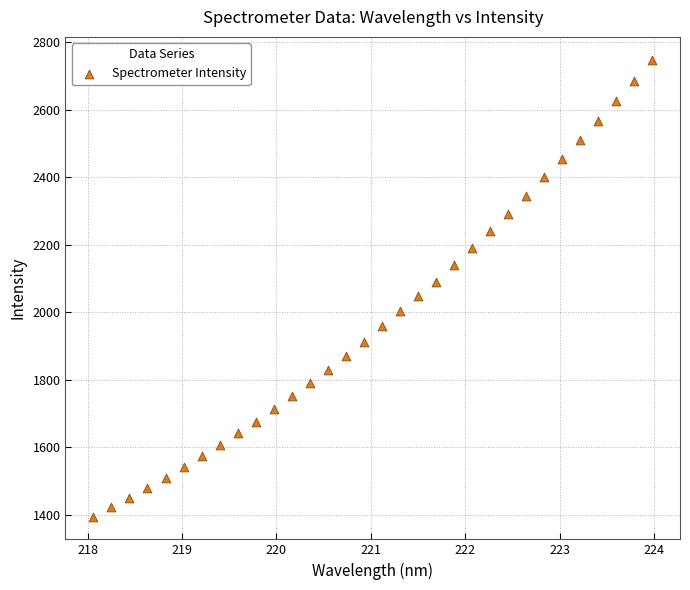

What is the range of Y values (max minus min)?

1352.8